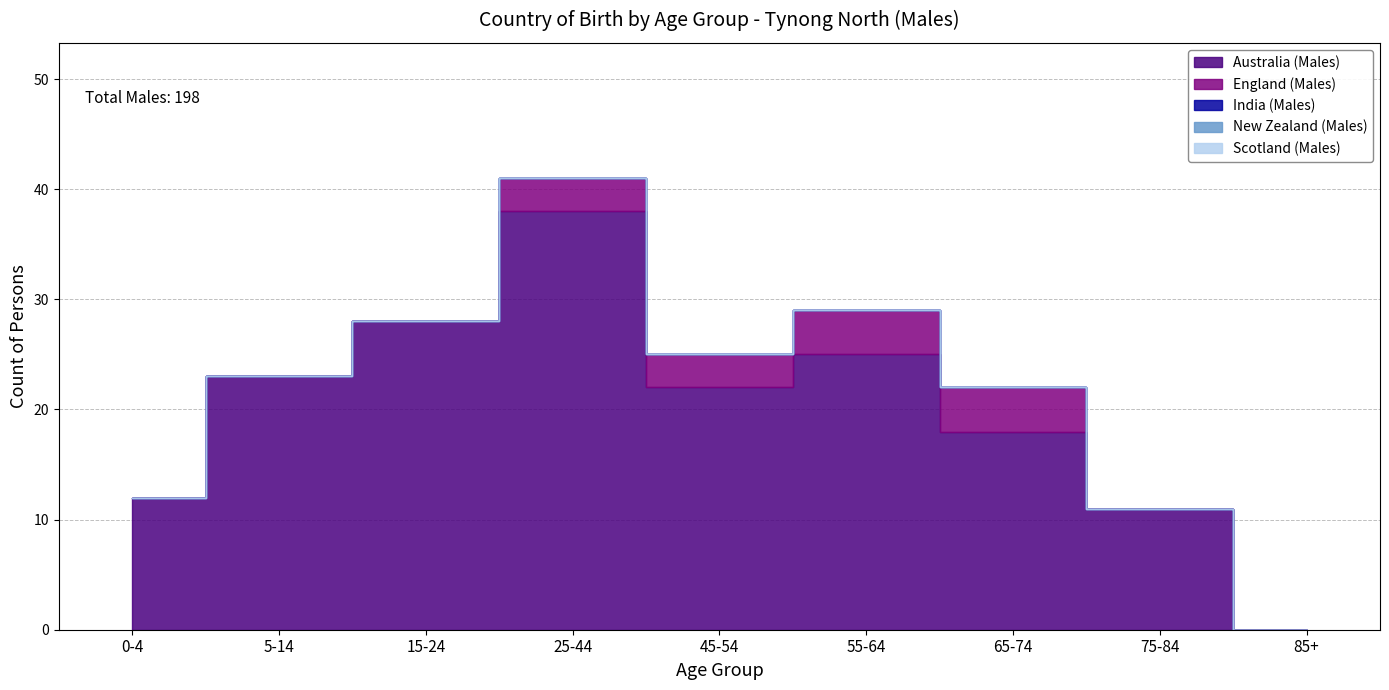

Reading left to right, what are all the values shown in this chart?

Australia (Males): 12	23	28	38	22	25	18	11	0
England (Males): 0	0	0	3	3	4	4	0	0
India (Males): 0	0	0	0	0	0	0	0	0
New Zealand (Males): 0	0	0	0	0	0	0	0	0
Scotland (Males): 0	0	0	0	0	0	0	0	0